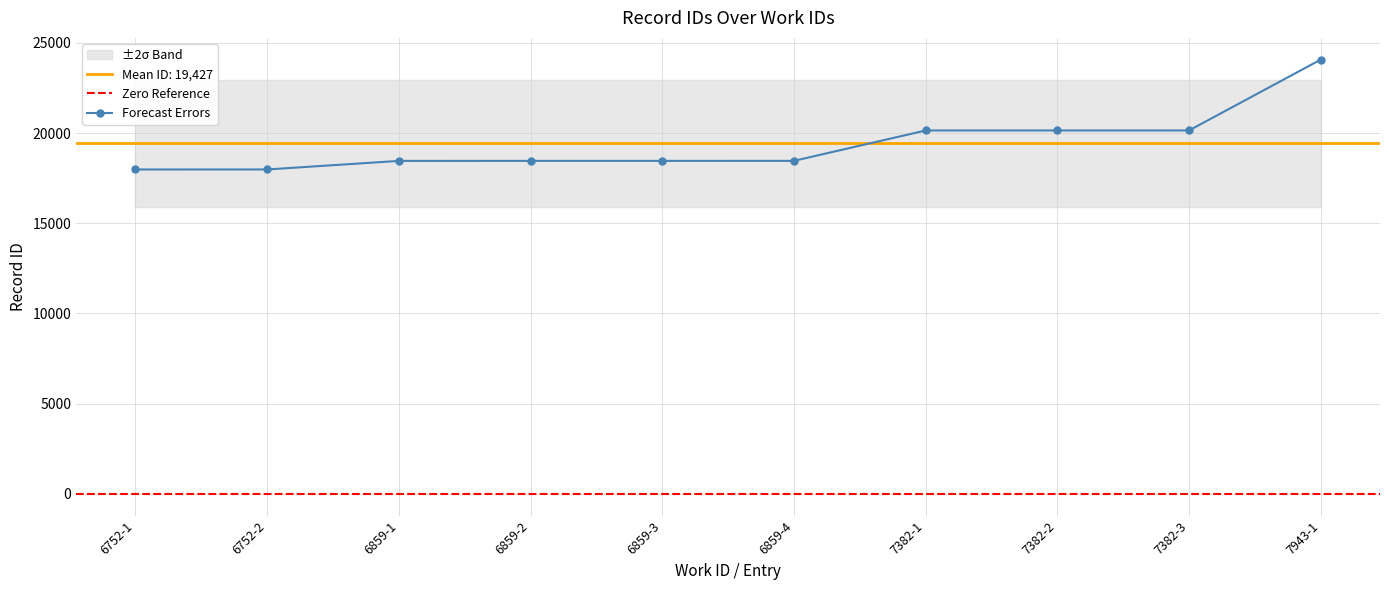

At which category does the chart reach its minimum across all series?

6752-1